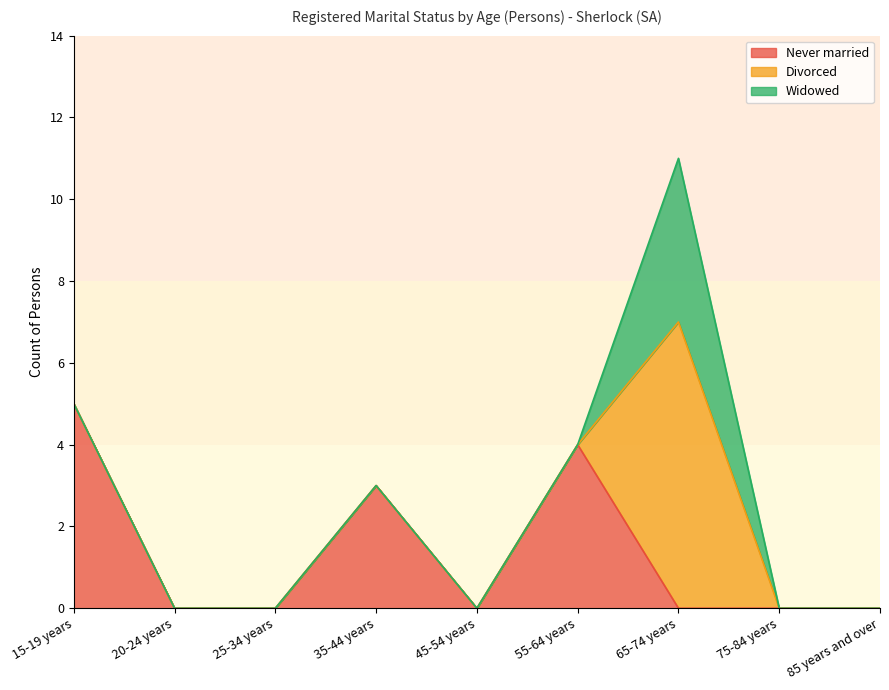

What is the label of the 6th point from the right?

35-44 years